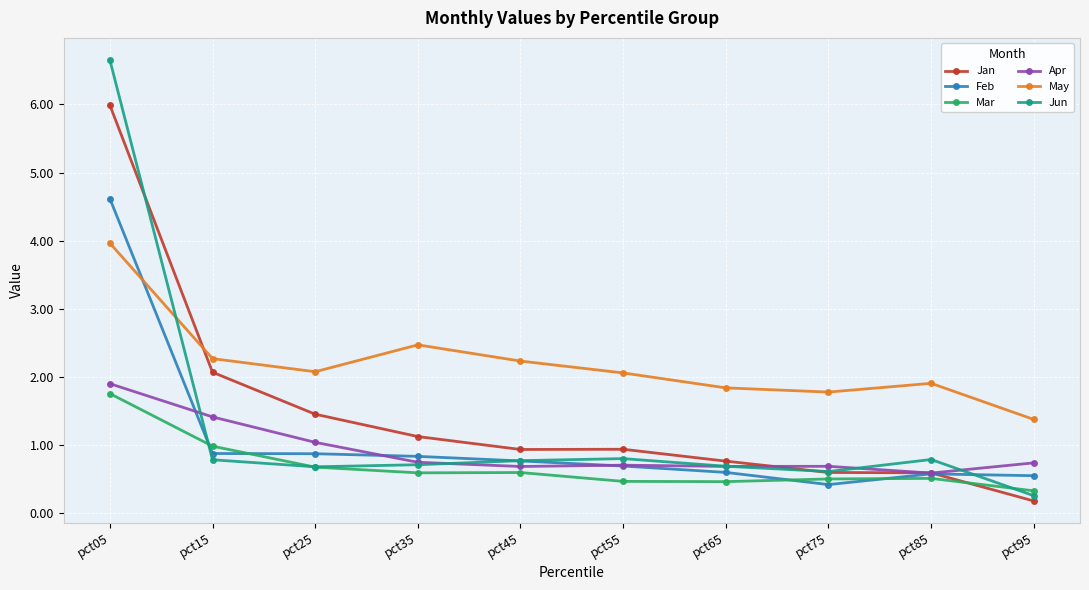

True or false: Feb has a value of 1.3 at pct25.

False